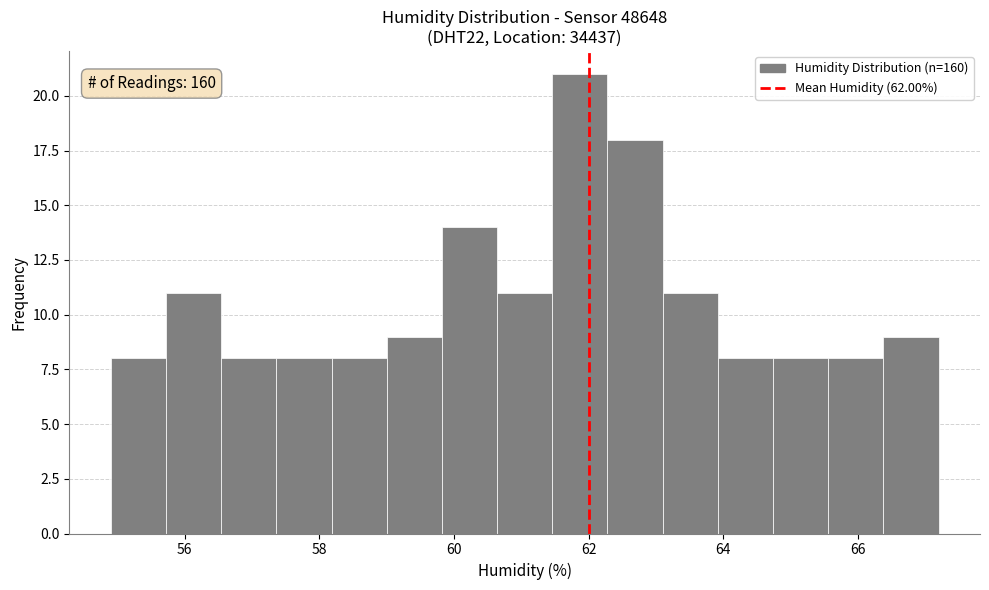

Over which range of the x-axis is the bar tallest?

61.46 to 62.28